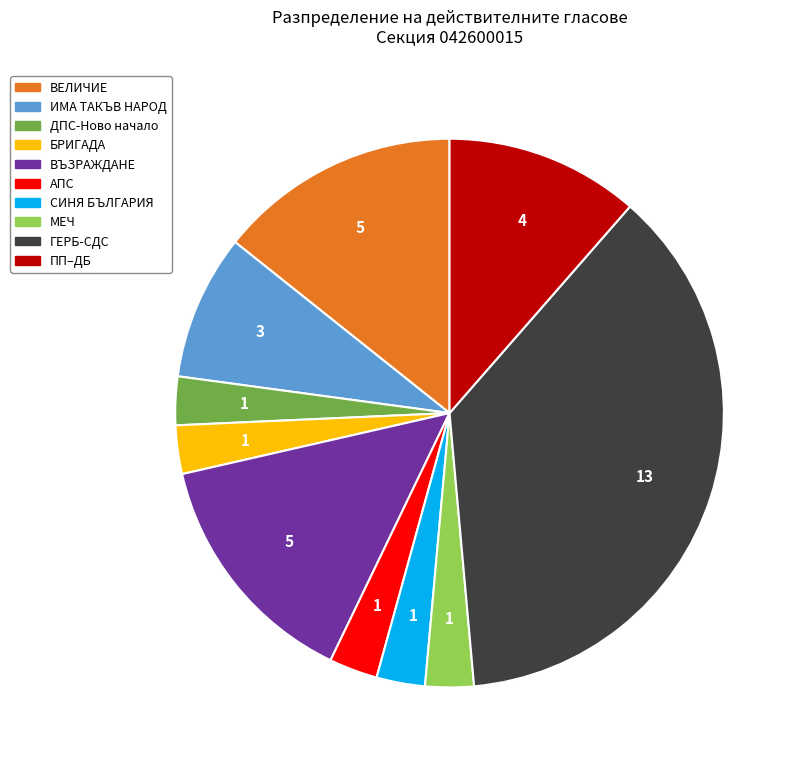

Is there any slice that represents more than half of the pie?

No